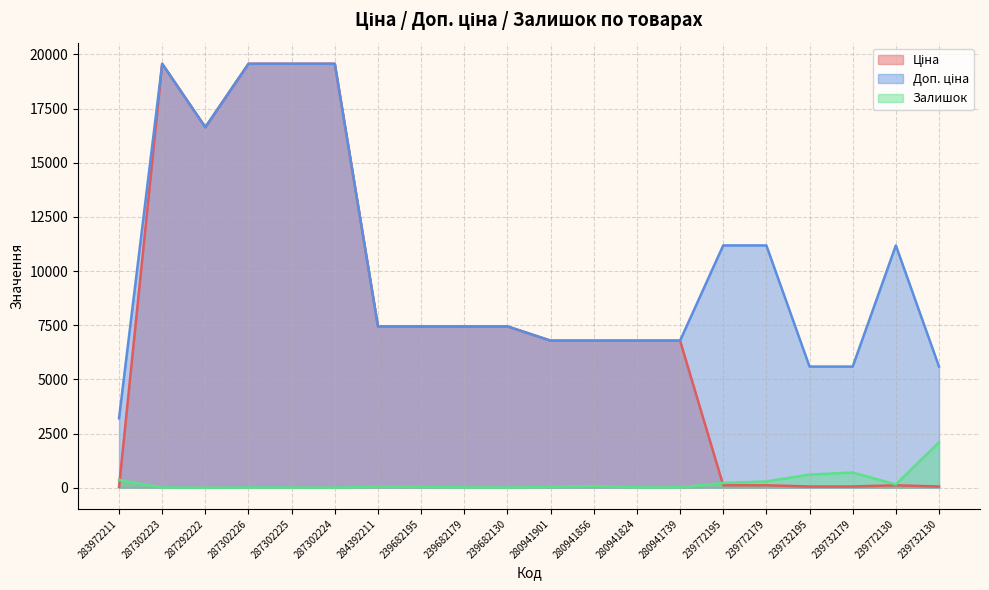

What are all the series names shown in the legend?

Ціна, Доп. ціна, Залишок